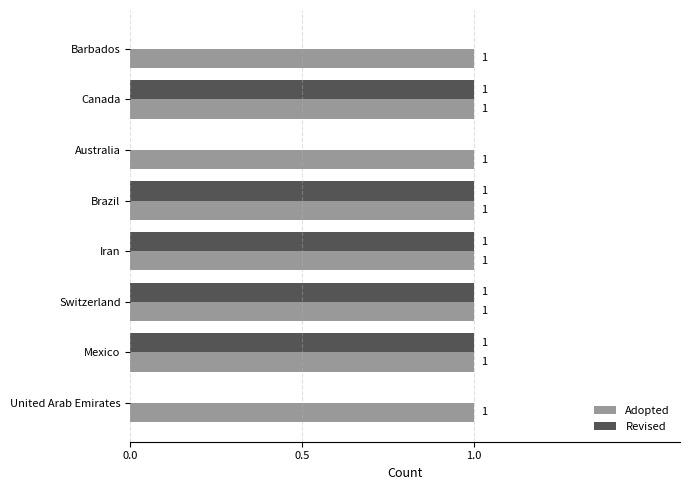

Which series changed the most between Australia and Switzerland?

Revised